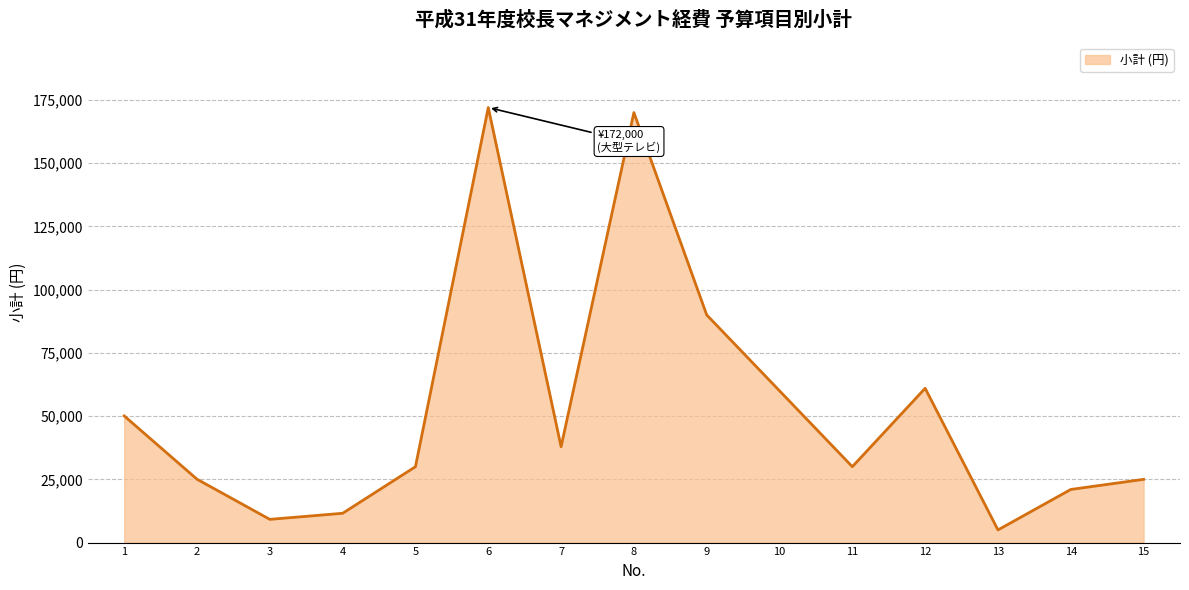

List the labels in order of value, largest first.

6, 8, 9, 12, 10, 1, 7, 5, 11, 2, 15, 14, 4, 3, 13